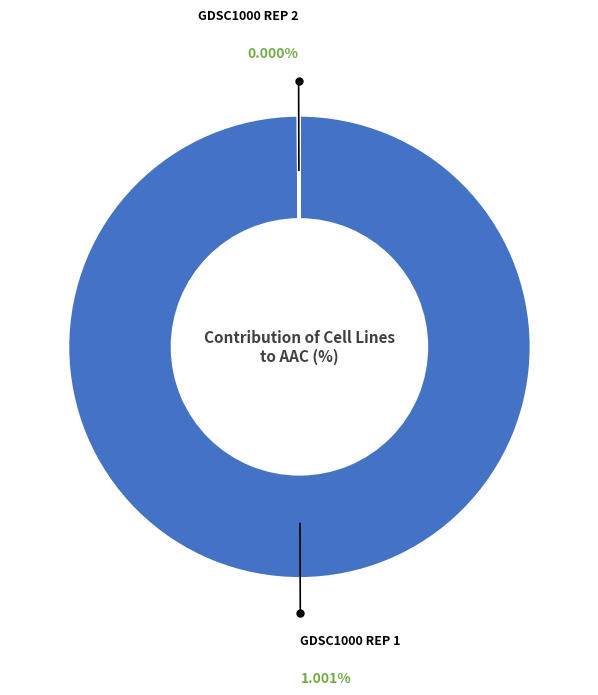

Which slice represents more than half of the pie?

GDSC1000 rep 1